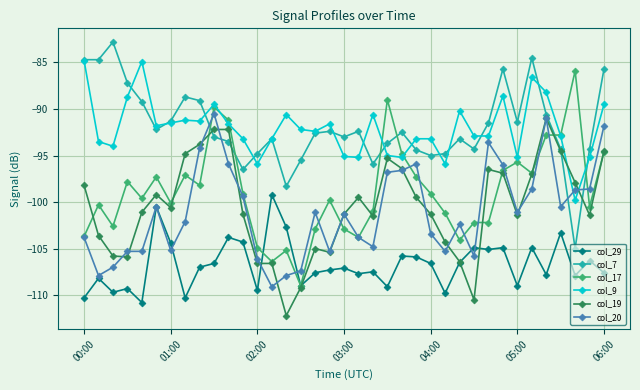

True or false: col_20 has more than 1 interior local peaks.

True